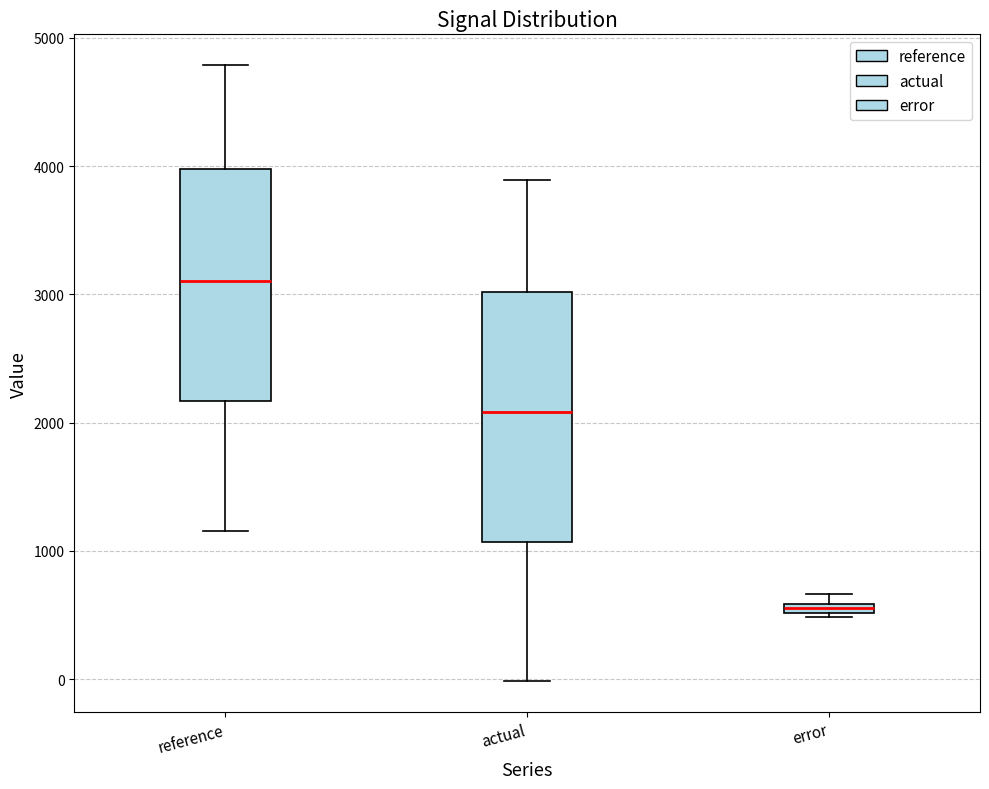

Where is the upper edge of the box for reference on the y-axis? The values are not printed on the chart, so give them approximately, as read against the axis.

4000